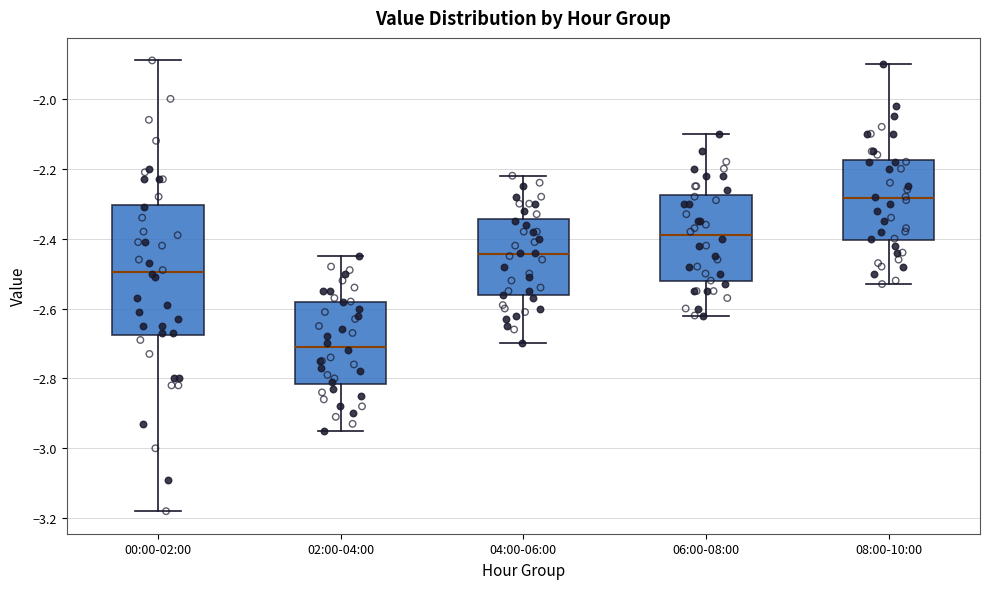

Reading left to right, transcribe this box plot: for each box, give where its median line is, the range the box spans, and where its two whiskers end, as read against the y-axis. The values are not printed on the chart, so give them approximately, as read against the axis.

00:00-02:00: median -2.50, box -2.68 to -2.30, whiskers -3.18 to -1.88
02:00-04:00: median -2.70, box -2.82 to -2.58, whiskers -2.94 to -2.44
04:00-06:00: median -2.44, box -2.56 to -2.34, whiskers -2.70 to -2.22
06:00-08:00: median -2.38, box -2.52 to -2.28, whiskers -2.62 to -2.10
08:00-10:00: median -2.28, box -2.40 to -2.18, whiskers -2.52 to -1.90